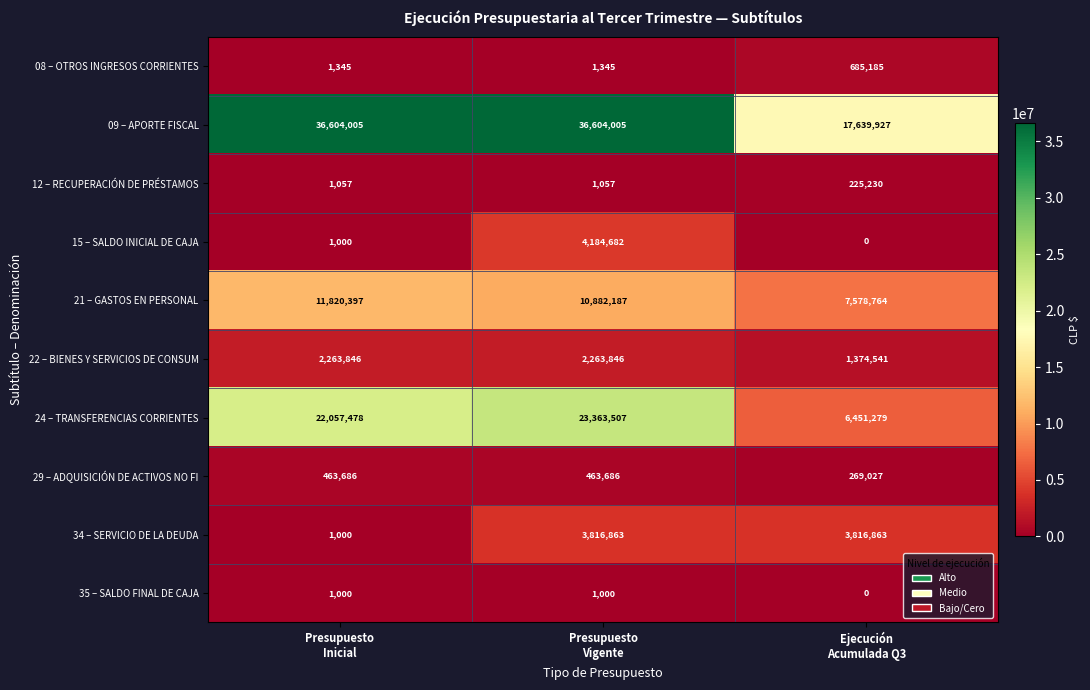

Rank the series by their maximum value, from highest to lowest.

09 – APORTE FISCAL, 24 – TRANSFERENCIAS CORRIENTES, 21 – GASTOS EN PERSONAL, 15 – SALDO INICIAL DE CAJA, 34 – SERVICIO DE LA DEUDA, 22 – BIENES Y SERVICIOS DE CONSUM, 08 – OTROS INGRESOS CORRIENTES, 29 – ADQUISICIÓN DE ACTIVOS NO FI, 12 – RECUPERACIÓN DE PRÉSTAMOS, 35 – SALDO FINAL DE CAJA